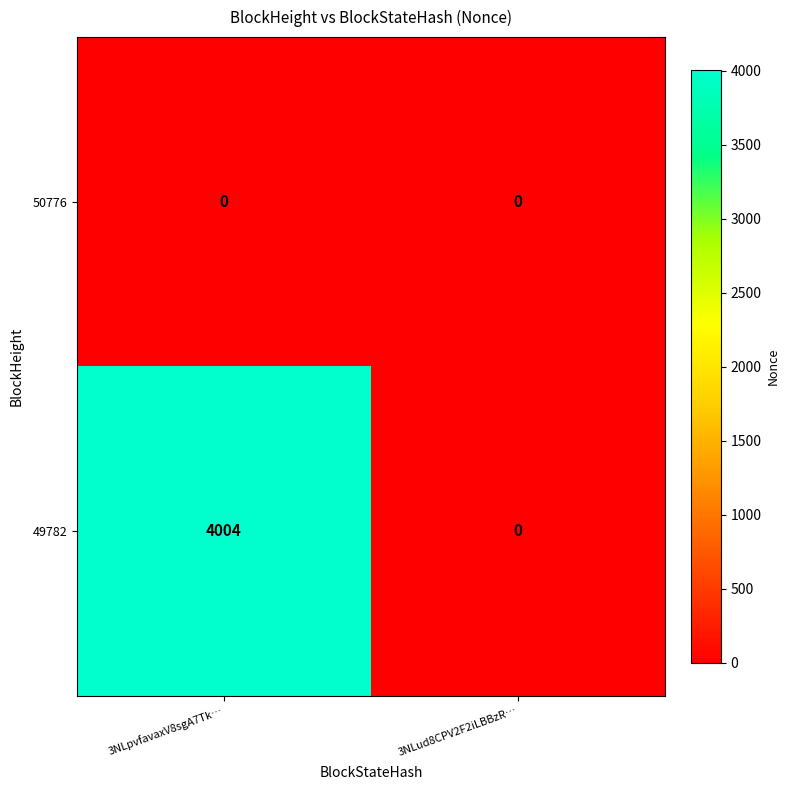

At 3NLpvfavaxV8sgA7Tk…, list the series in order from smallest to largest.

50776, 49782